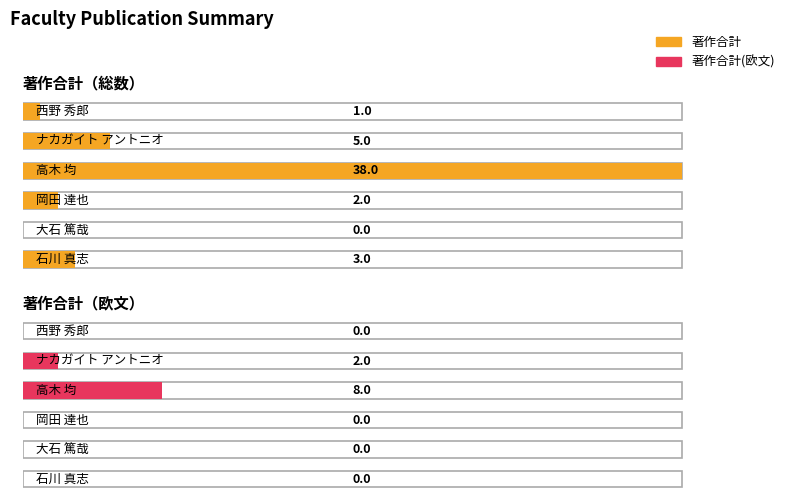

Are the bars grouped side by side (vs. stacked)?

Yes